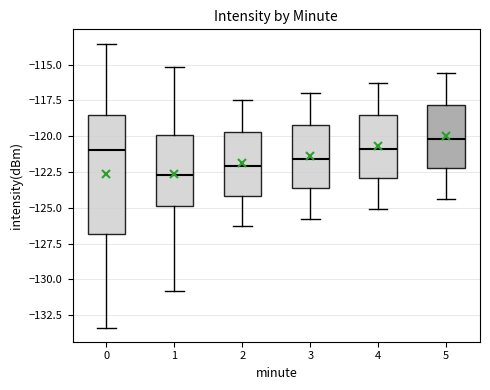

Where does the upper whisker of the box at x = 2 end on the y-axis? The values are not printed on the chart, so give them approximately, as read against the axis.

-117.5